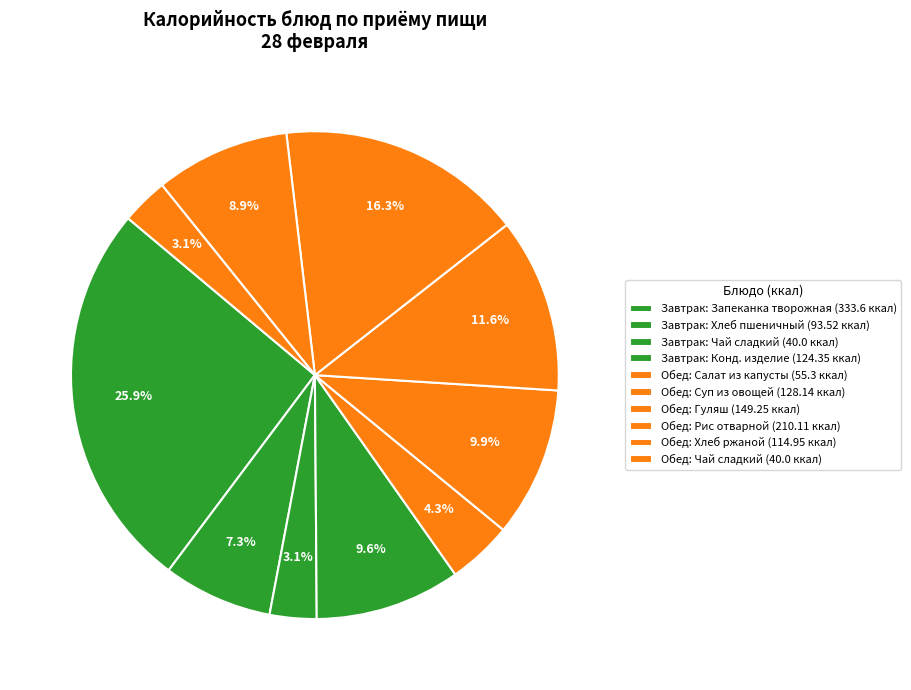

How many segments does this pie chart have?

10